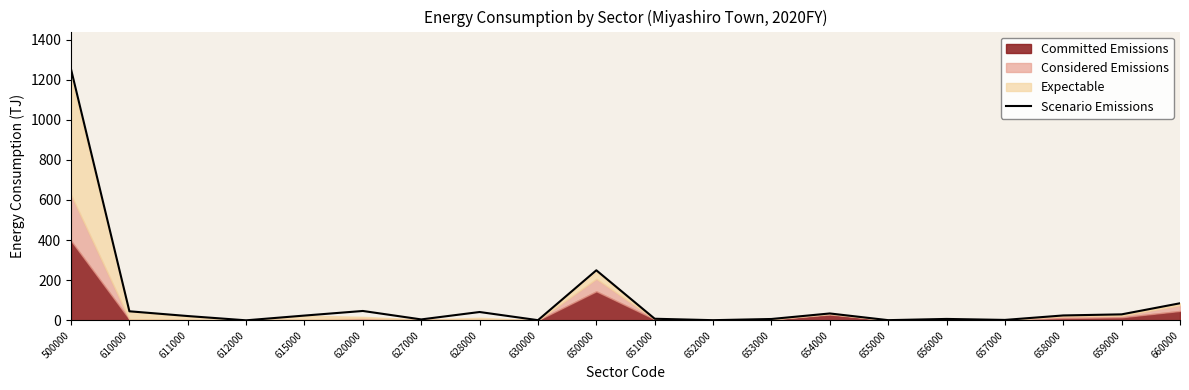

How many points are lower than both their immediate neighbors (excluding endpoints)?

6